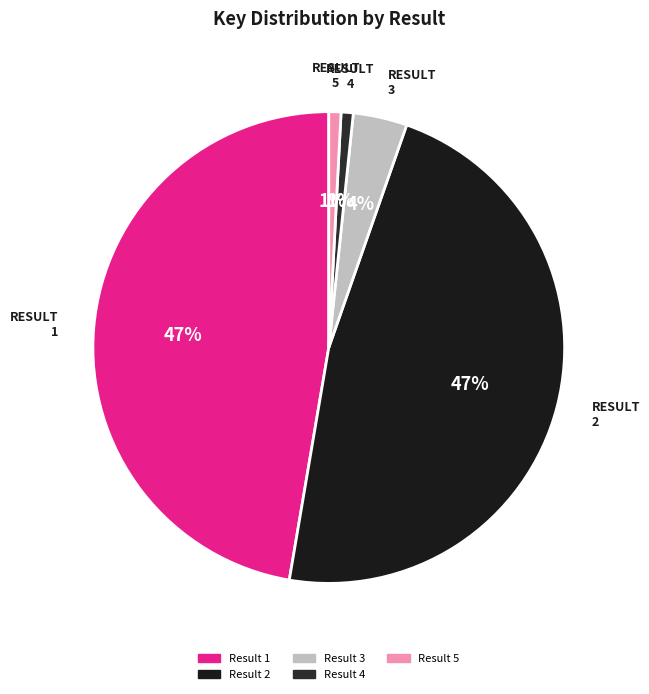

What percentage is the Result 4 slice, to the nearest percent?

1%